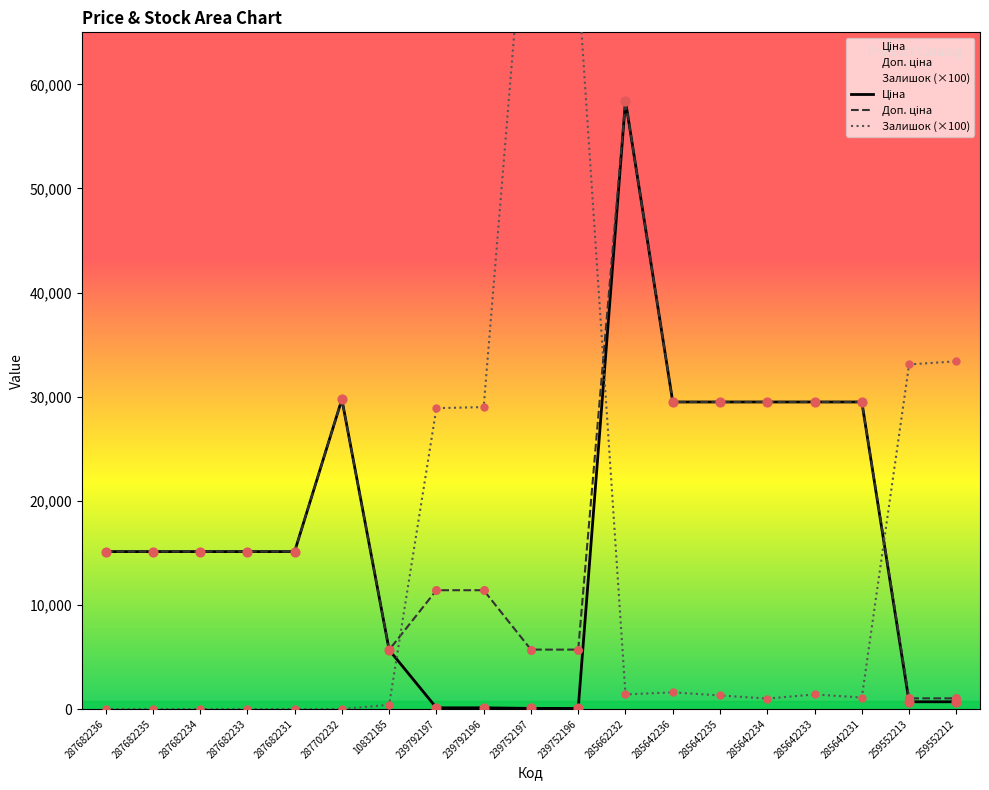

At which category is the sum across all series the highest?

285662232